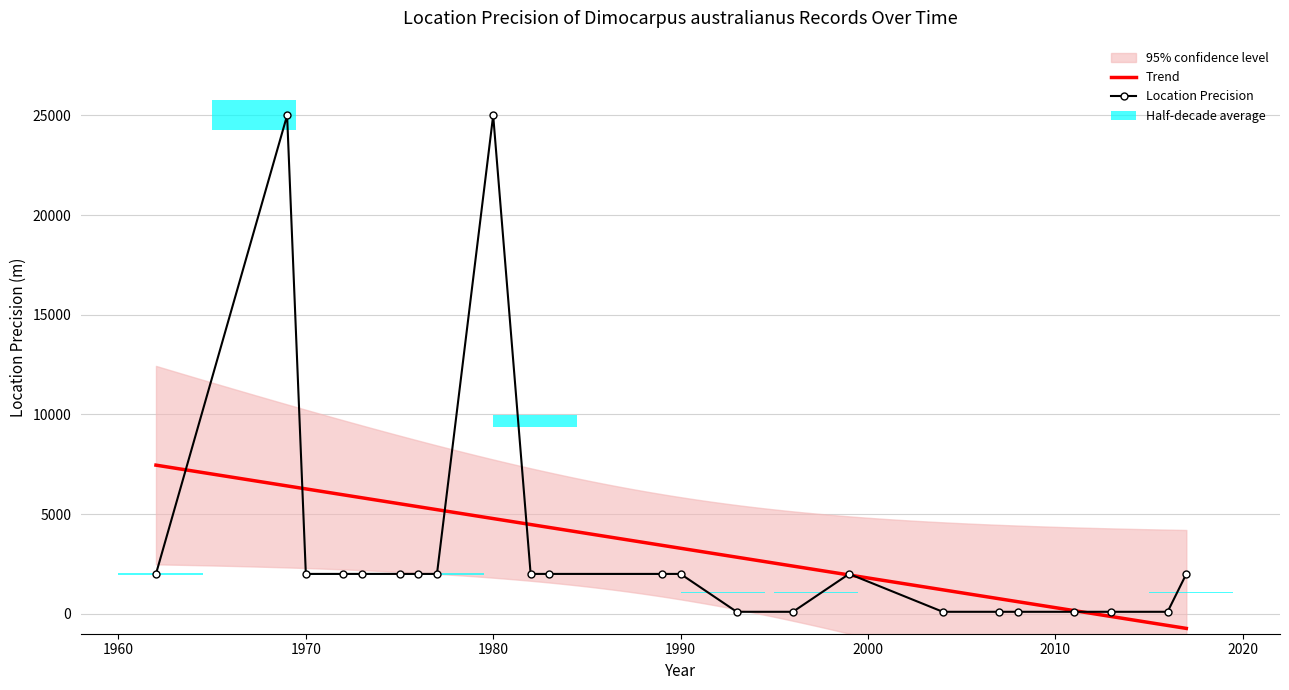

Rank the categories by value from lowest to highest.

1993, 1996, 2004, 2007, 2008, 2011, 2013, 2016, 1962, 1970, 1972, 1973, 1975, 1976, 1977, 1982, 1983, 1989, 1990, 1999, 2017, 1969, 1980